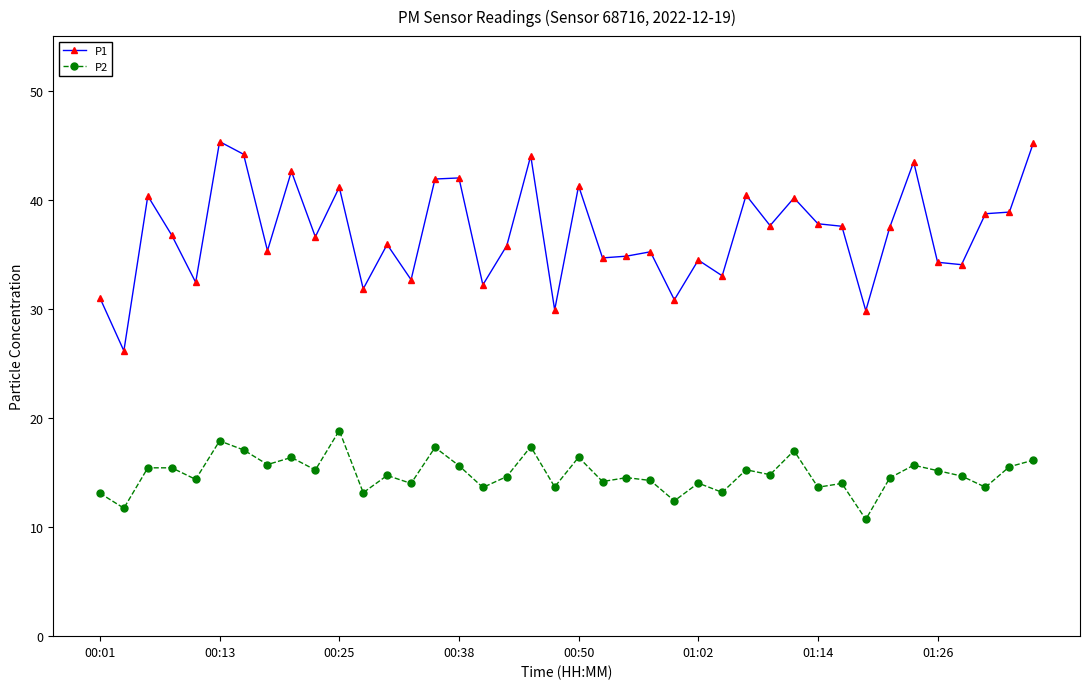

True or false: P1 has more than 2 points higher than both neighbors.

True